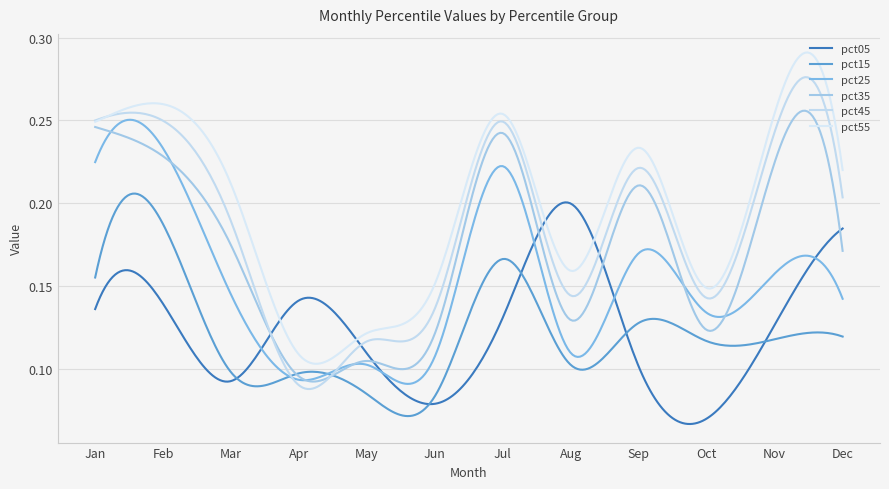

At which category does pct35 reach its first local valley?

Apr